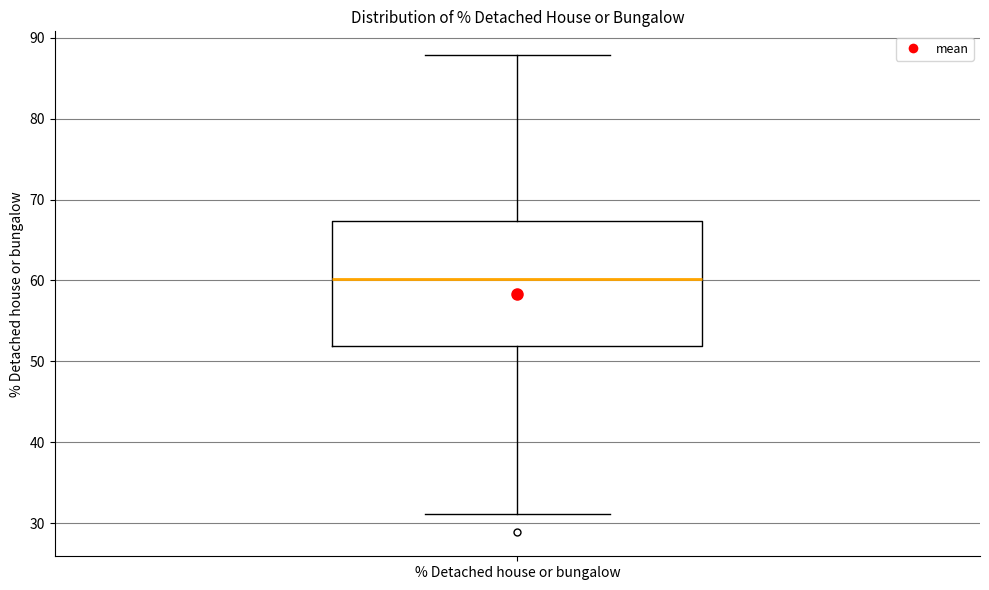

Where does the upper whisker of the box for % Detached house or bungalow end on the y-axis? The values are not printed on the chart, so give them approximately, as read against the axis.

88